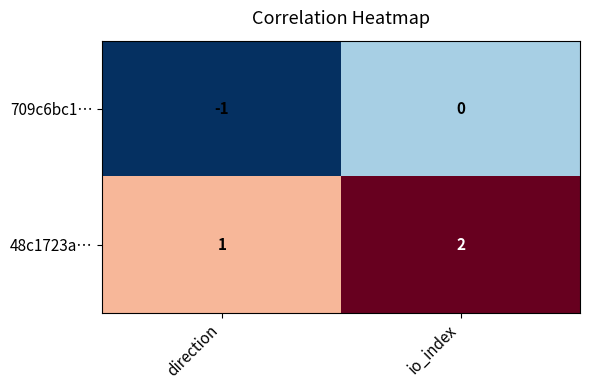

Which series has the largest total across all categories?

48c1723a…